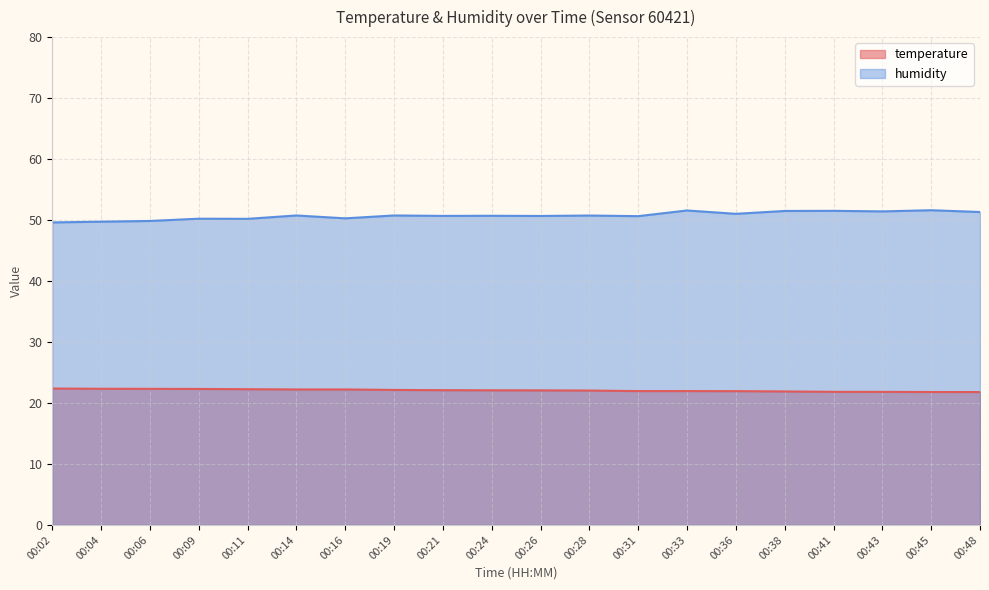

Which series has the largest range (max minus min)?

humidity